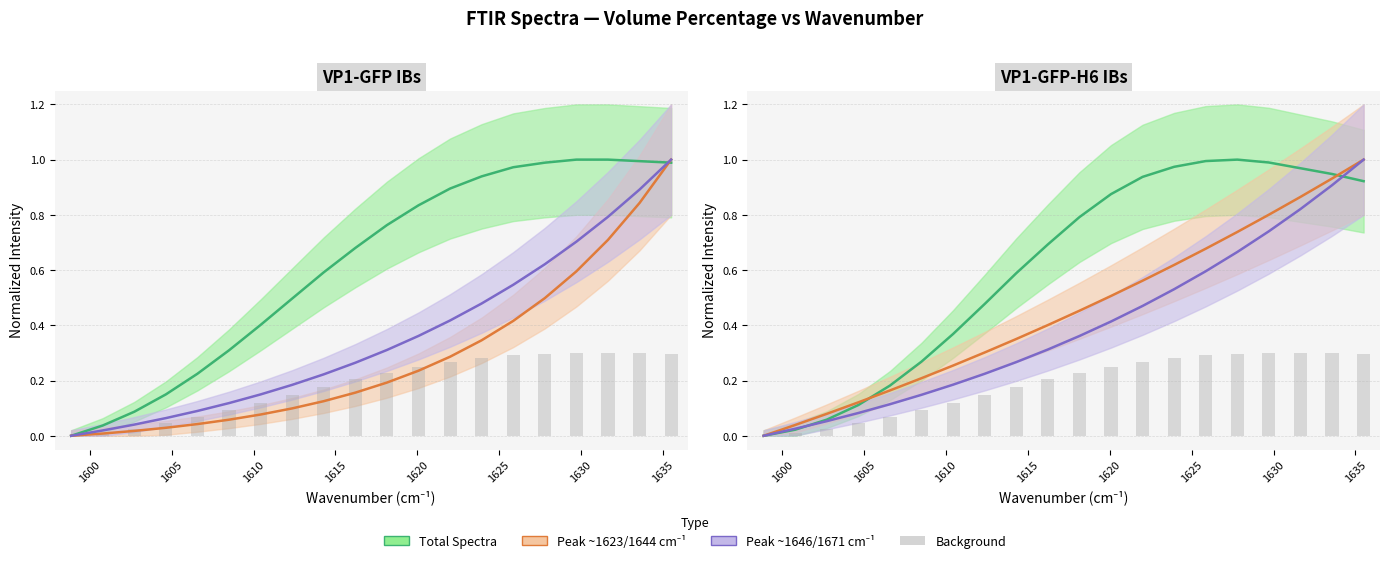

The value of Peak at 1671 cm-1 at 1605 is 0.1. True or false?

True